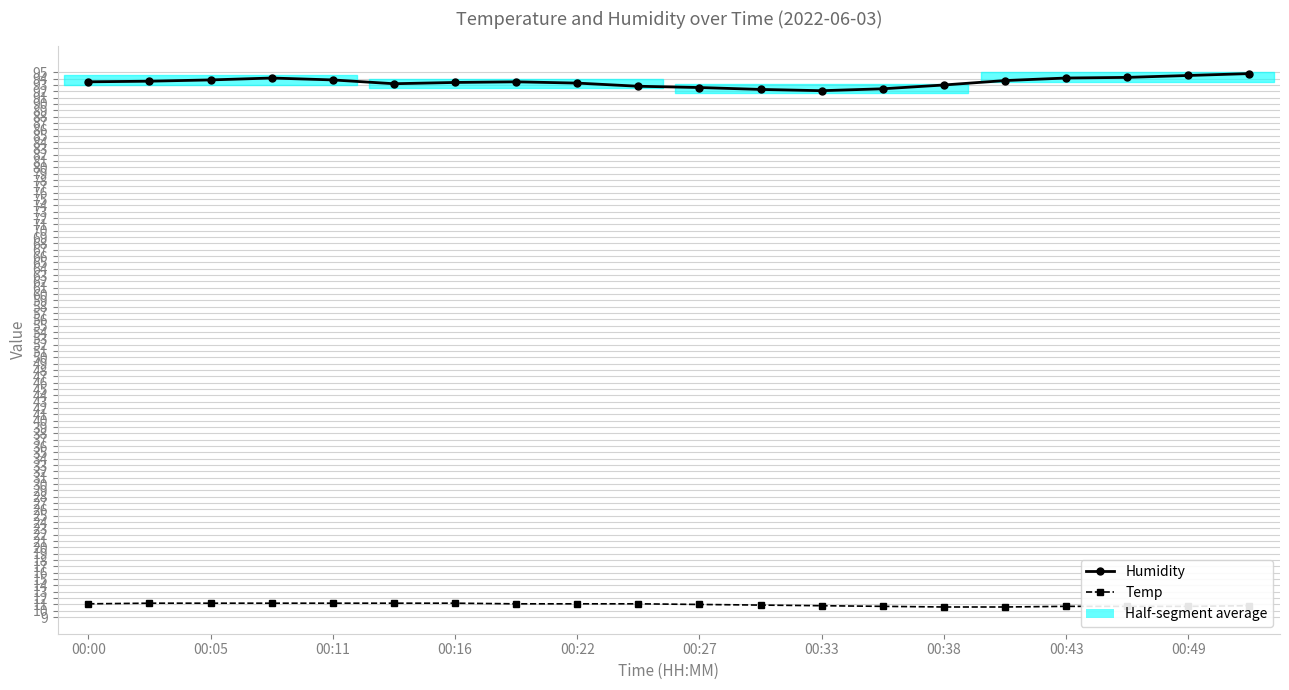

True or false: Humidity and Temp cross at least once.

False